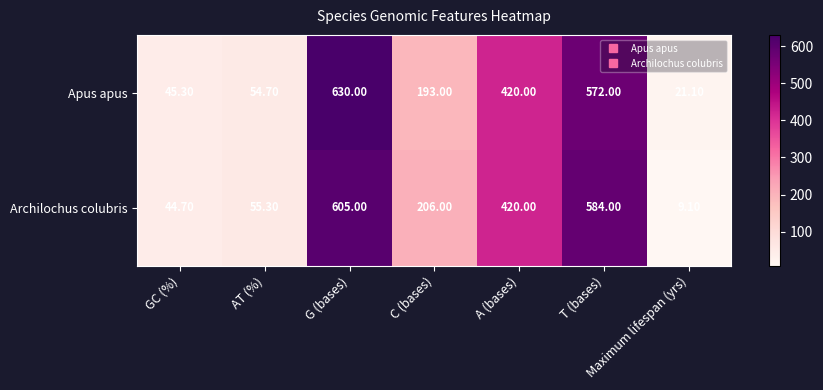

What is the total value across all series at GC (%)?

90.0